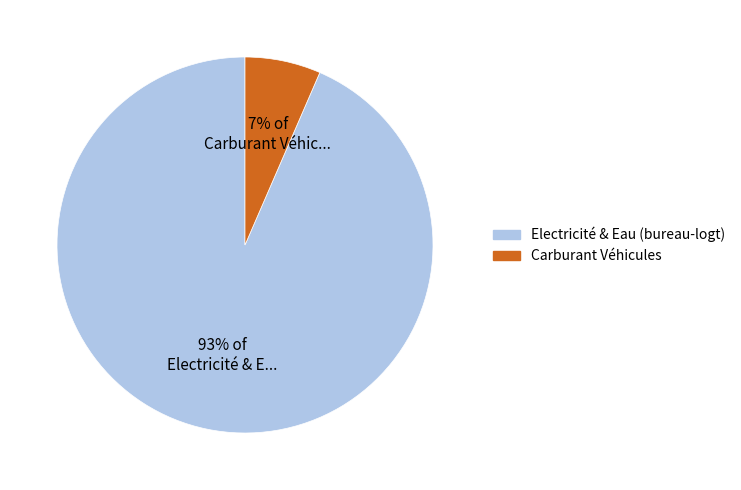

How many slices are in this pie chart?

2